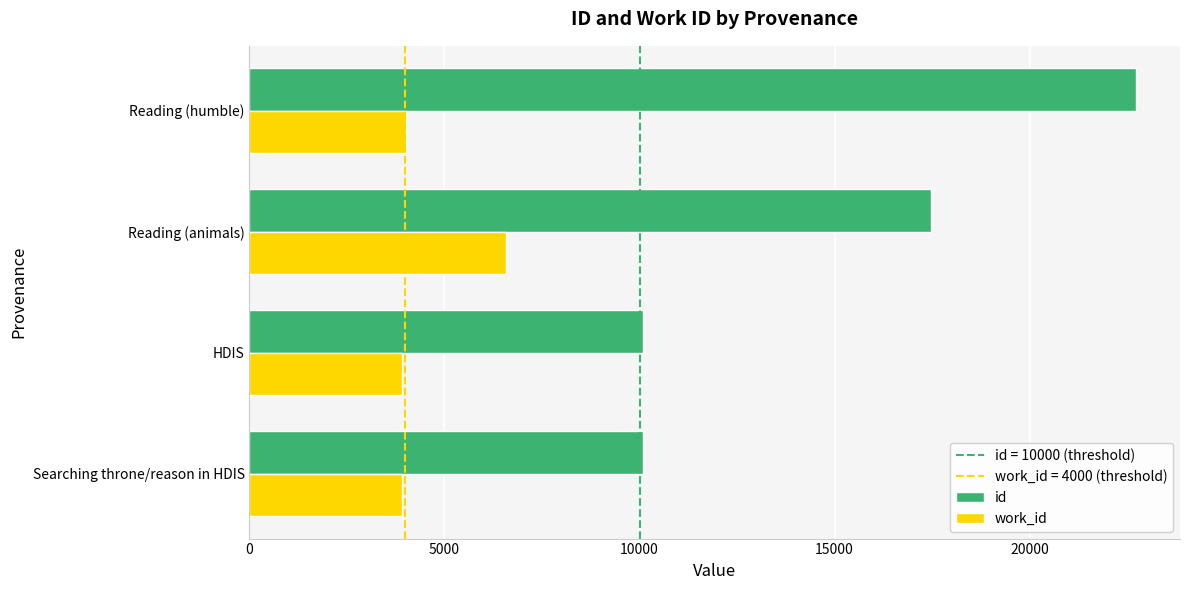

Which series has the widest spread of values?

id